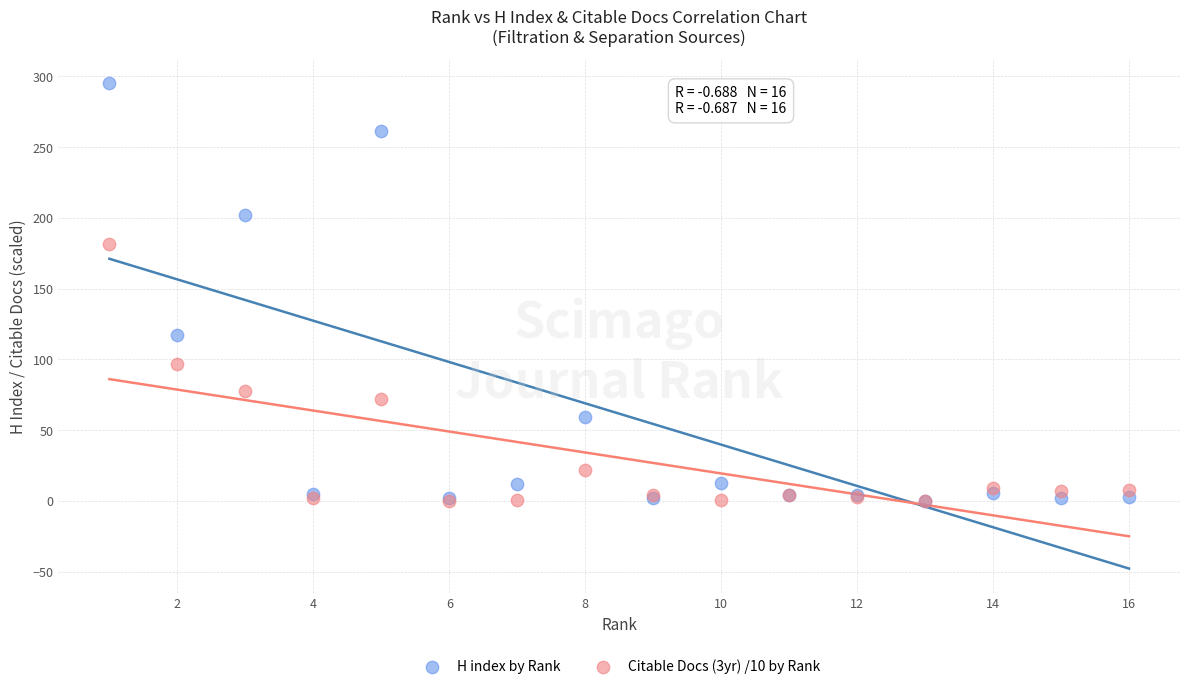

What are all the series names shown in the legend?

H index by Rank, Citable Docs (3yr) /10 by Rank